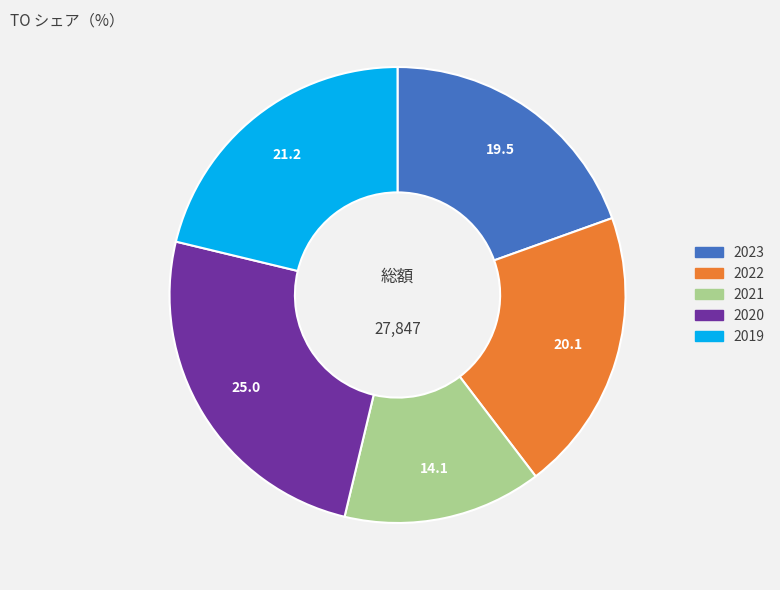

What is the largest slice in the pie chart?

2020